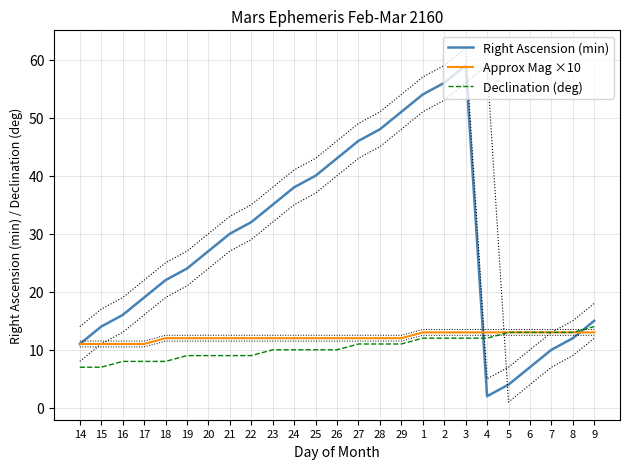

How many interior local peaks does the Right Ascension (min) series have?

1